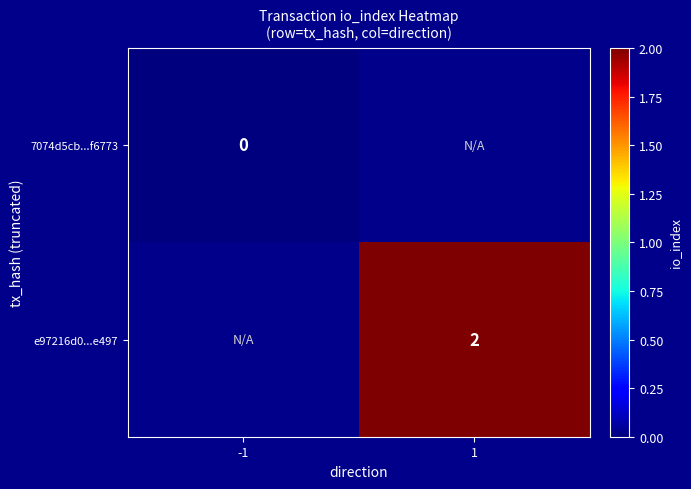

List the series in order of their overall mean, lowest first.

7074d5cb...f6773, e97216d0...e497